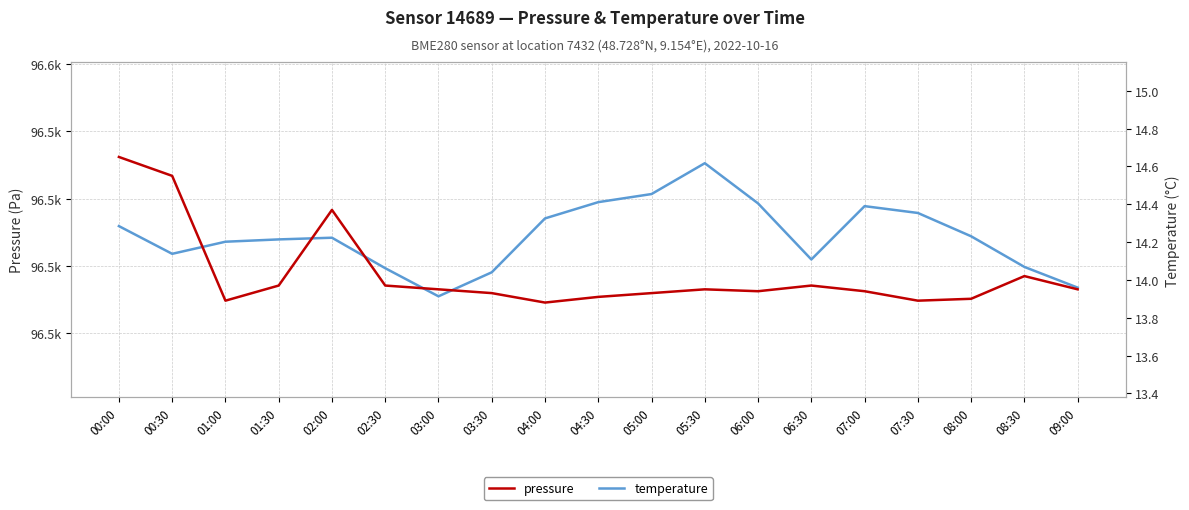

Between 05:30 and 08:30, which is larger?

05:30